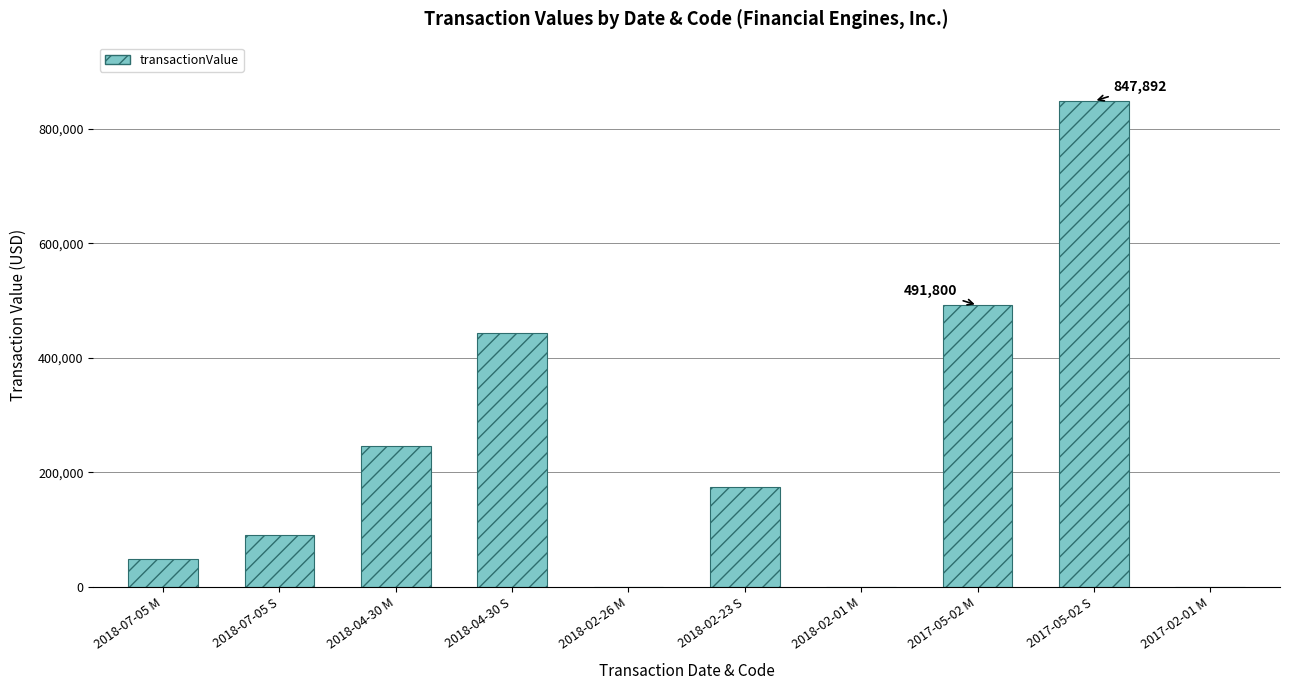

What is the greatest value displayed?

847892